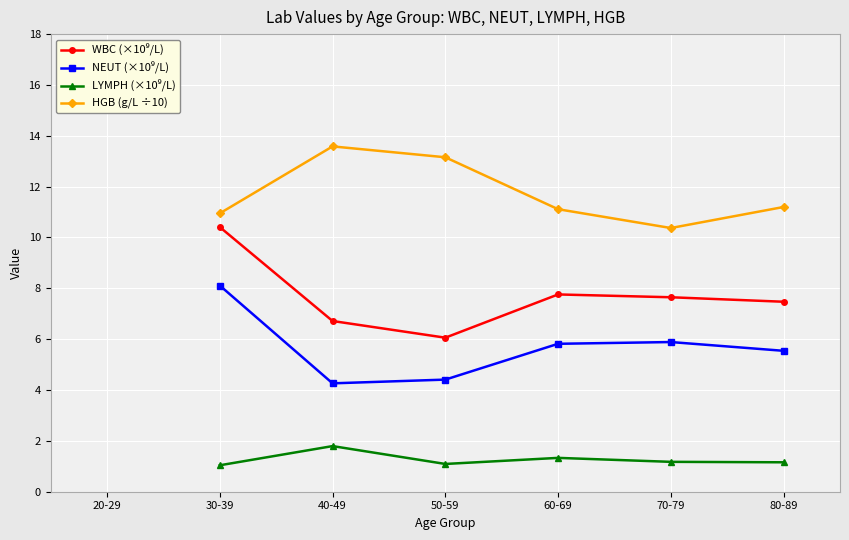

Where is the first local minimum for WBC (×10⁹/L)?

50-59